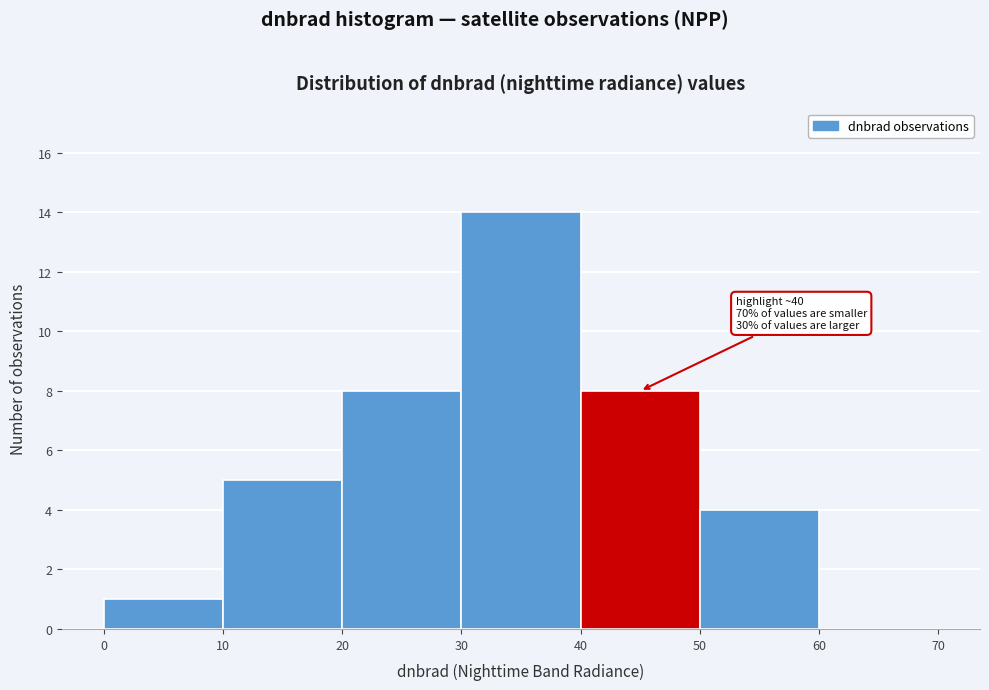

Over which range of the x-axis is the bar tallest?

30 to 40